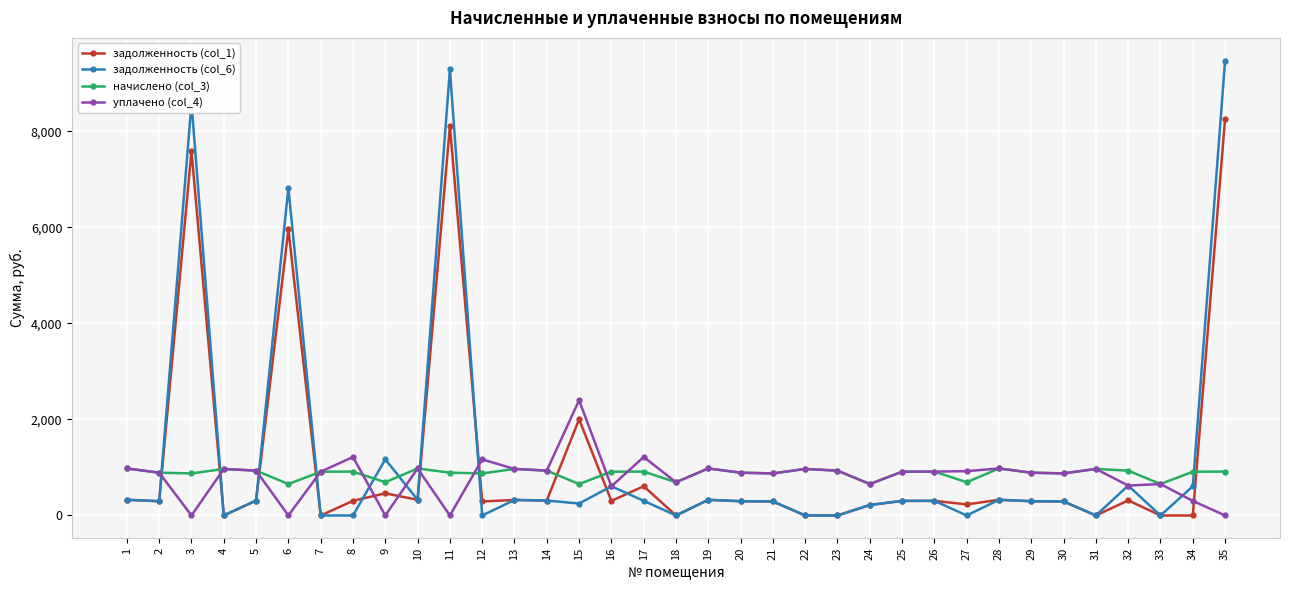

What are all the series names shown in the legend?

задолженность (col_1), задолженность (col_6), начислено (col_3), уплачено (col_4)